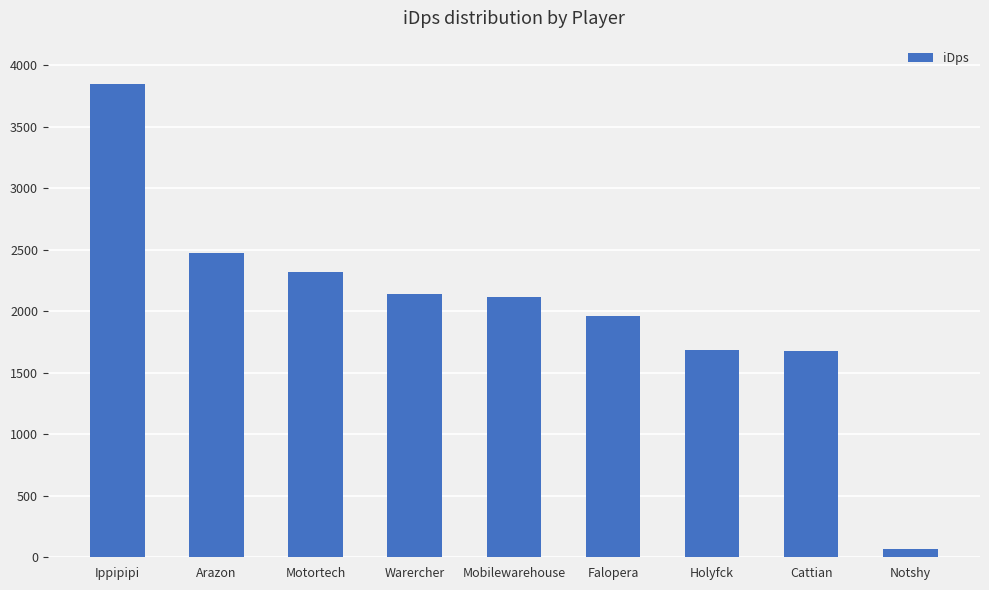

What is the change in value from Ippipipi to Falopera?

-1884.2